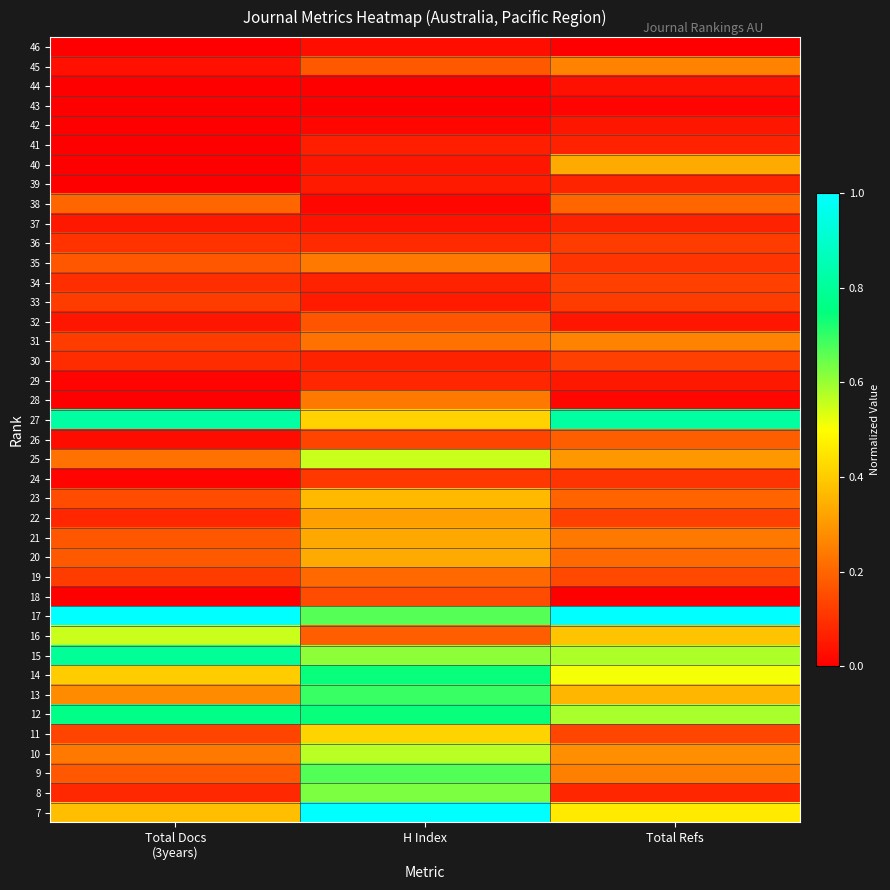

Which category has the highest value across all series?

Total Docs
(3years)